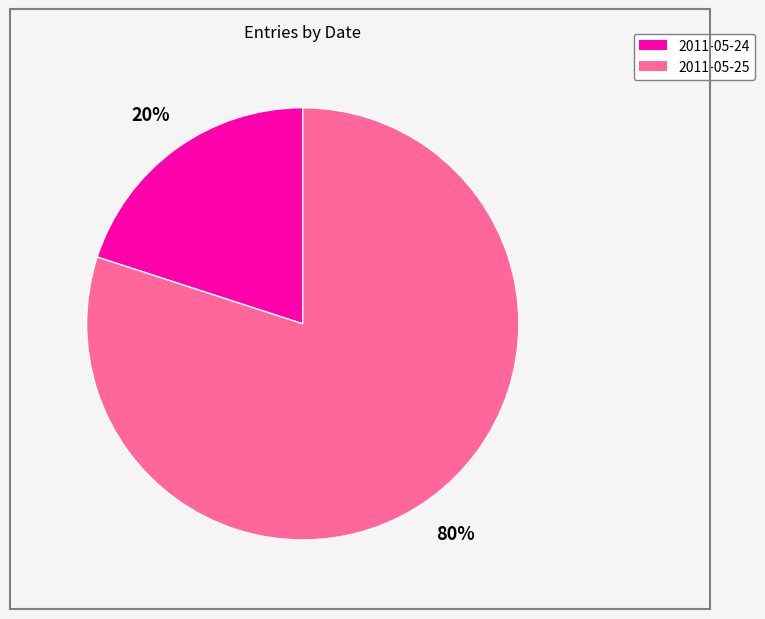

Is there any slice that represents more than half of the pie?

Yes